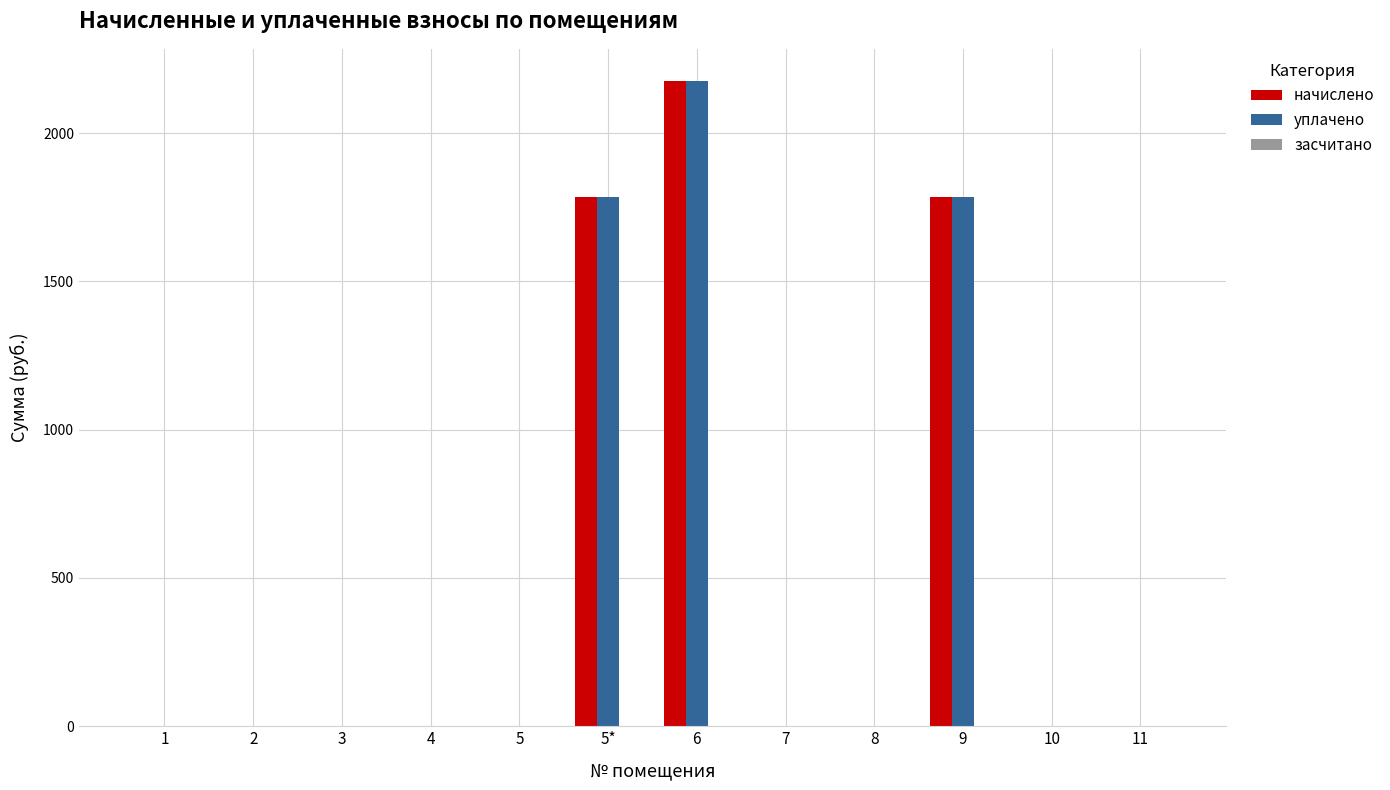

What is the average value of the уплачено series?

478.6